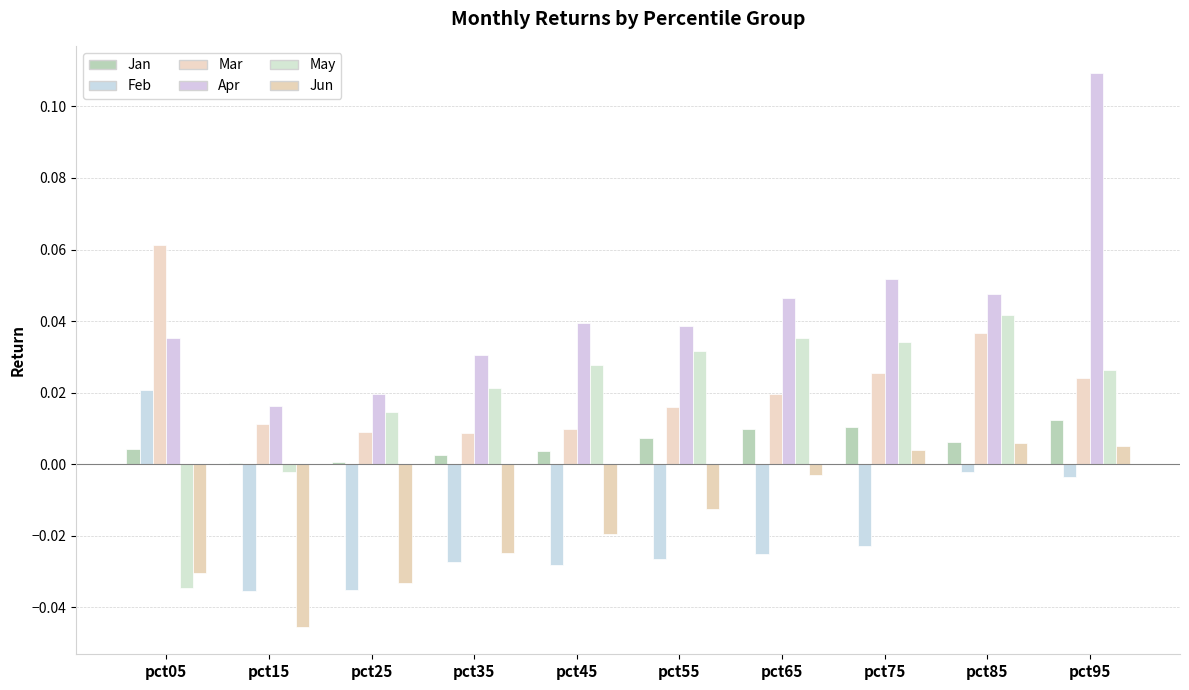

Reading left to right, extract all data points from this chart.

Jan: pct05=0.0	pct15=0.0	pct25=0.0	pct35=0.0	pct45=0.0	pct55=0.0	pct65=0.0	pct75=0.0	pct85=0.0	pct95=0.0
Feb: pct05=0.0	pct15=-0.0	pct25=-0.0	pct35=-0.0	pct45=-0.0	pct55=-0.0	pct65=-0.0	pct75=-0.0	pct85=-0.0	pct95=-0.0
Mar: pct05=0.1	pct15=0.0	pct25=0.0	pct35=0.0	pct45=0.0	pct55=0.0	pct65=0.0	pct75=0.0	pct85=0.0	pct95=0.0
Apr: pct05=0.0	pct15=0.0	pct25=0.0	pct35=0.0	pct45=0.0	pct55=0.0	pct65=0.0	pct75=0.1	pct85=0.0	pct95=0.1
May: pct05=-0.0	pct15=-0.0	pct25=0.0	pct35=0.0	pct45=0.0	pct55=0.0	pct65=0.0	pct75=0.0	pct85=0.0	pct95=0.0
Jun: pct05=-0.0	pct15=-0.0	pct25=-0.0	pct35=-0.0	pct45=-0.0	pct55=-0.0	pct65=-0.0	pct75=0.0	pct85=0.0	pct95=0.0